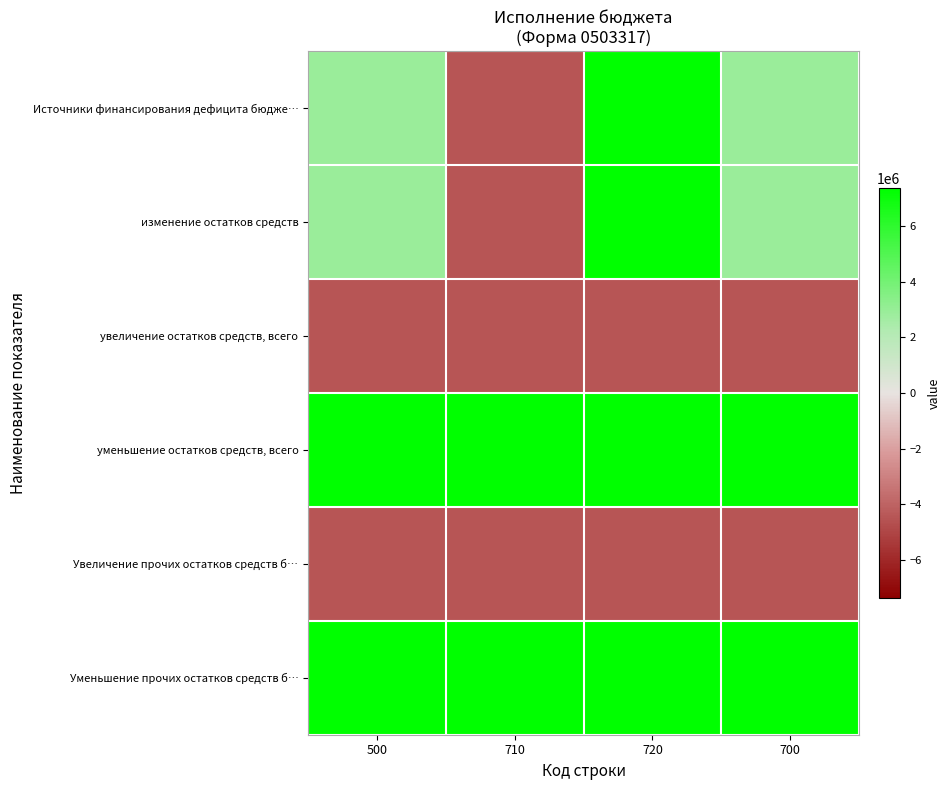

What is the total value across all series at 700?

11703351.9